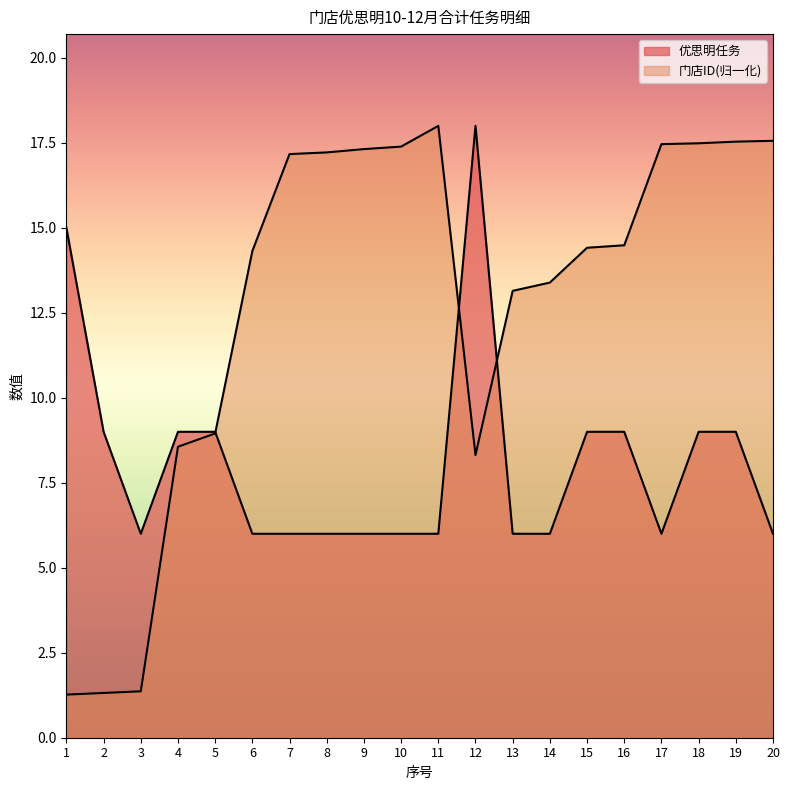

Between 8 and 17, which series saw the biggest shift?

门店ID